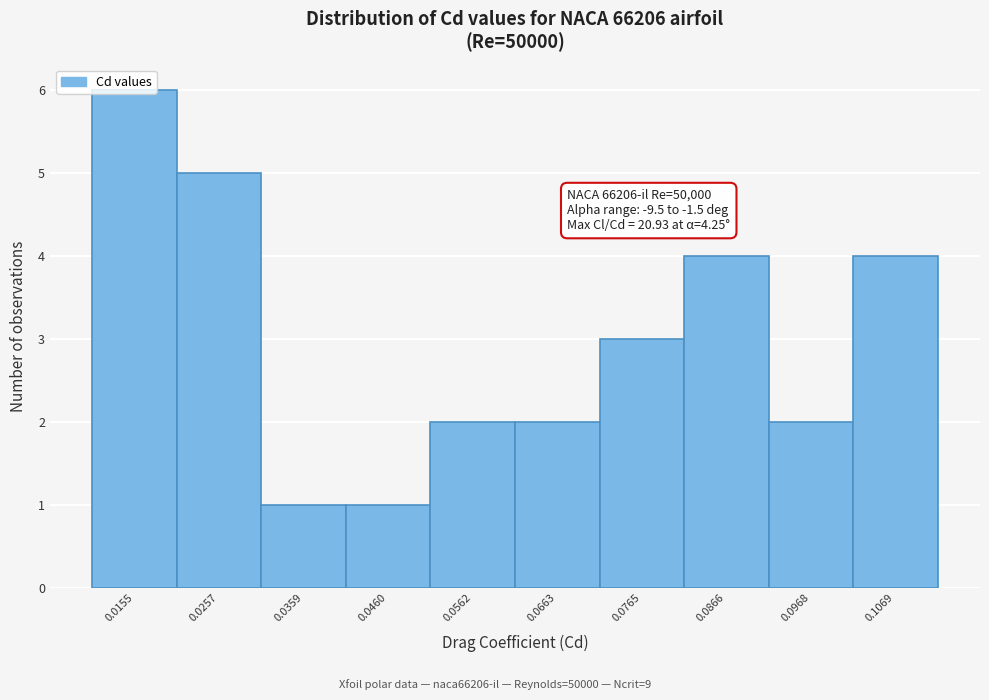

What is the change in value from 0.0257 to 0.0968?

-3